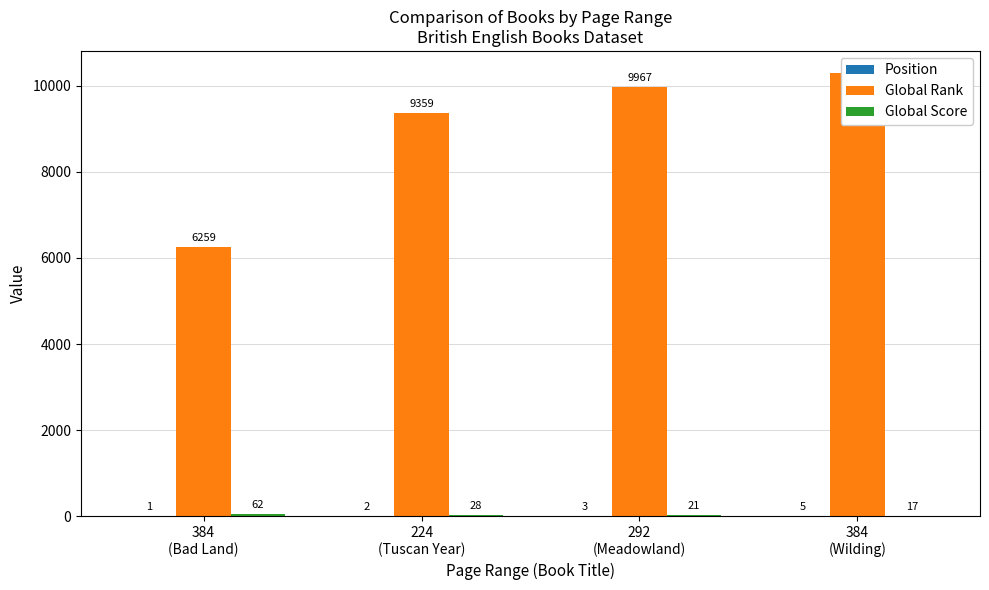

What is the difference between the maximum and second lowest values in the Position series?

3